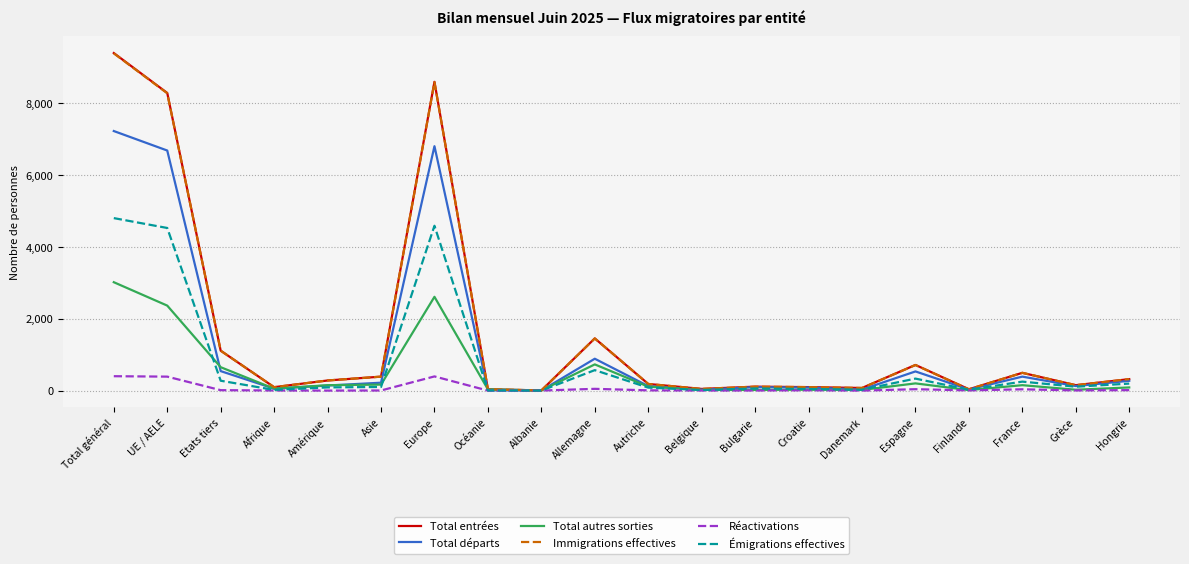

Is the value of Réactivations at Océanie greater than the value of Immigrations effectives at Total général?

No